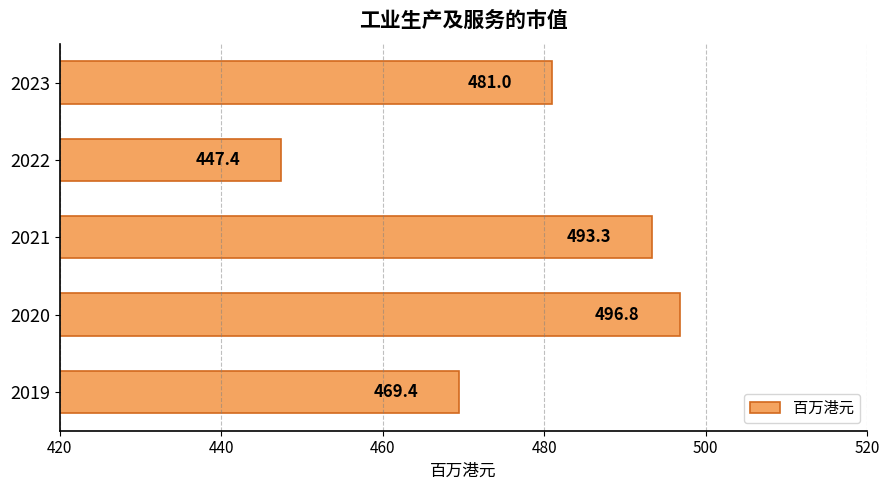

What is the change in value from 2020 to 2021?

-3.5